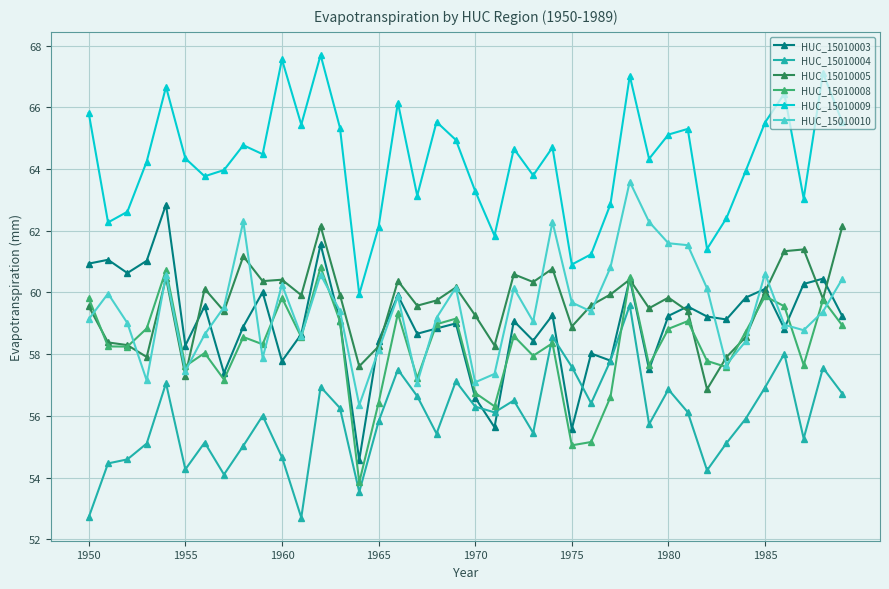

Which series has the largest total across all categories?

HUC_15010009